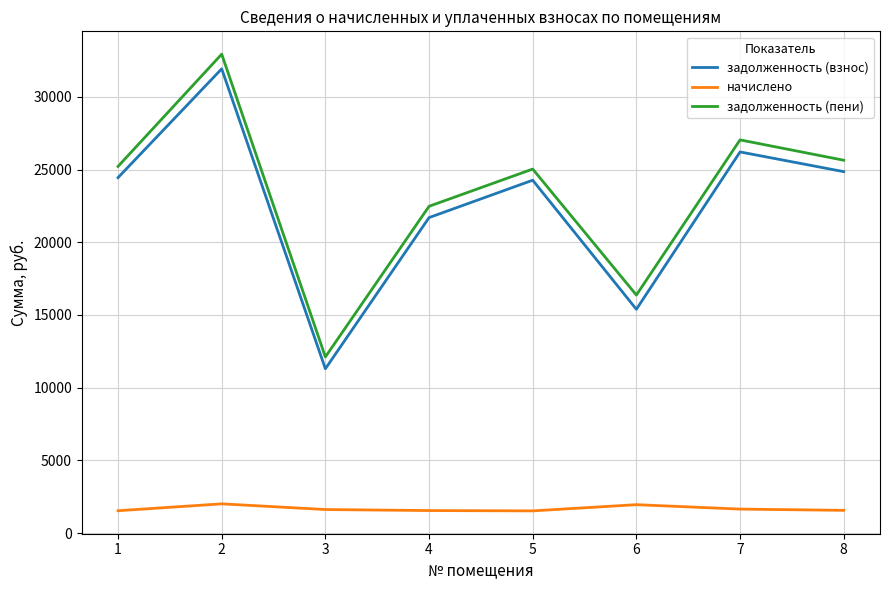

What is the lowest value of the начислено series?

1532.6